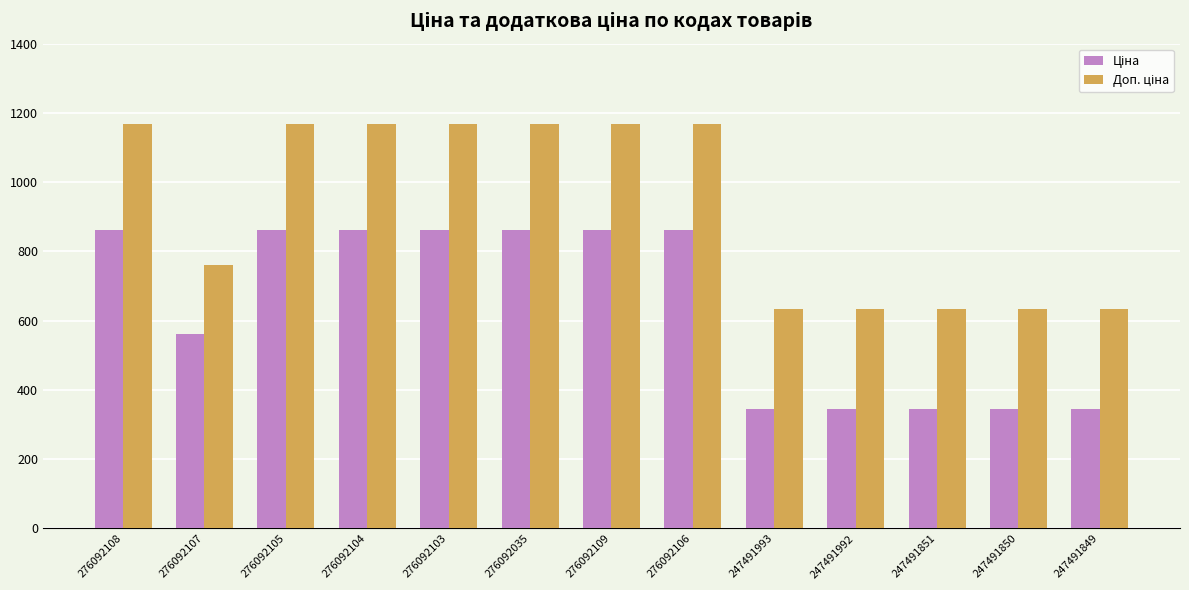

What is the spread (max minus min) of values at 276092035?

306.4